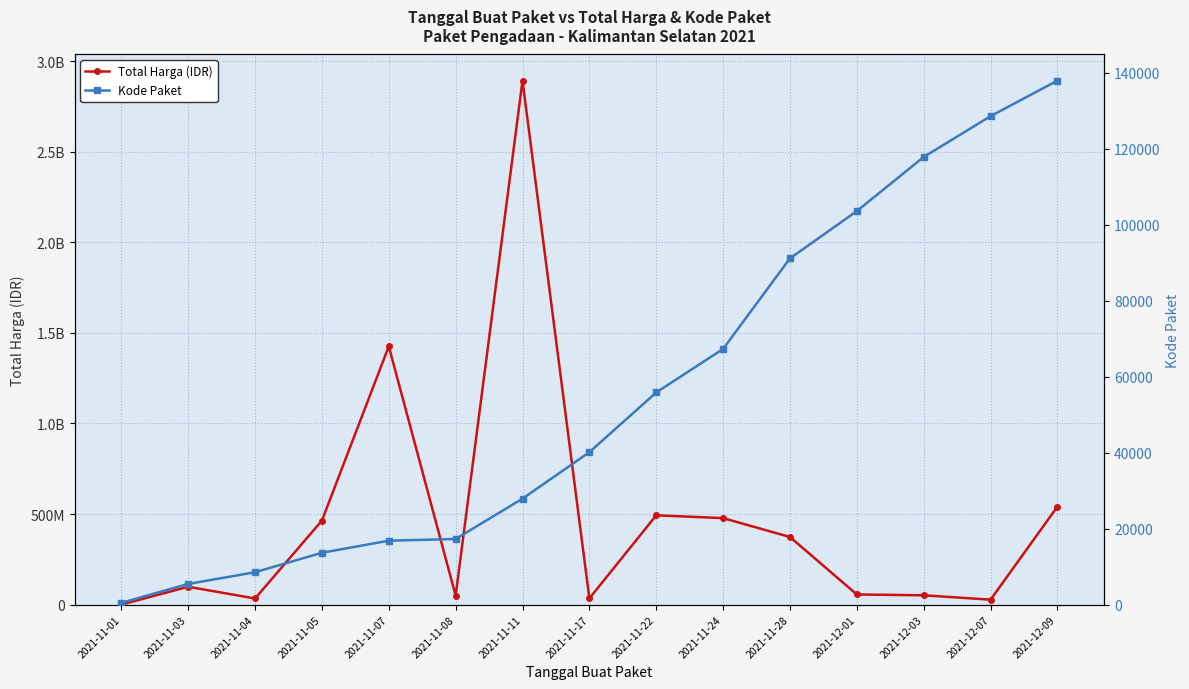

True or false: Total Harga (IDR) and Kode Paket cross at least once.

False